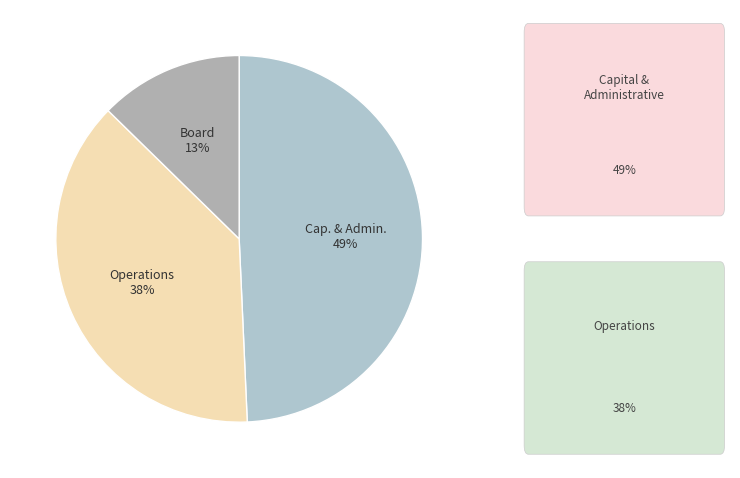

Which category has the smallest portion of the pie?

Board